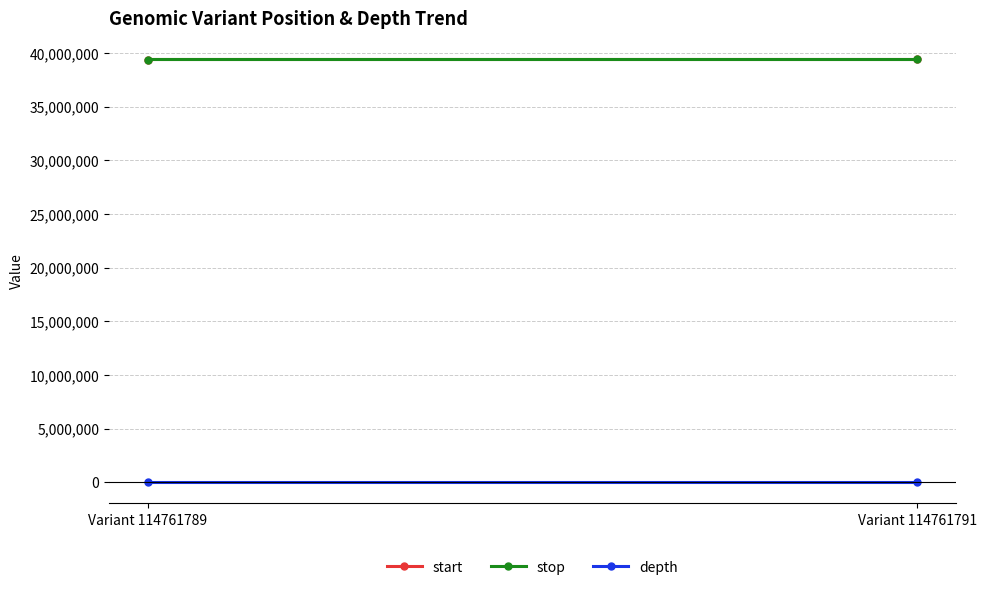

How many values in the stop series are below 39402889?

1